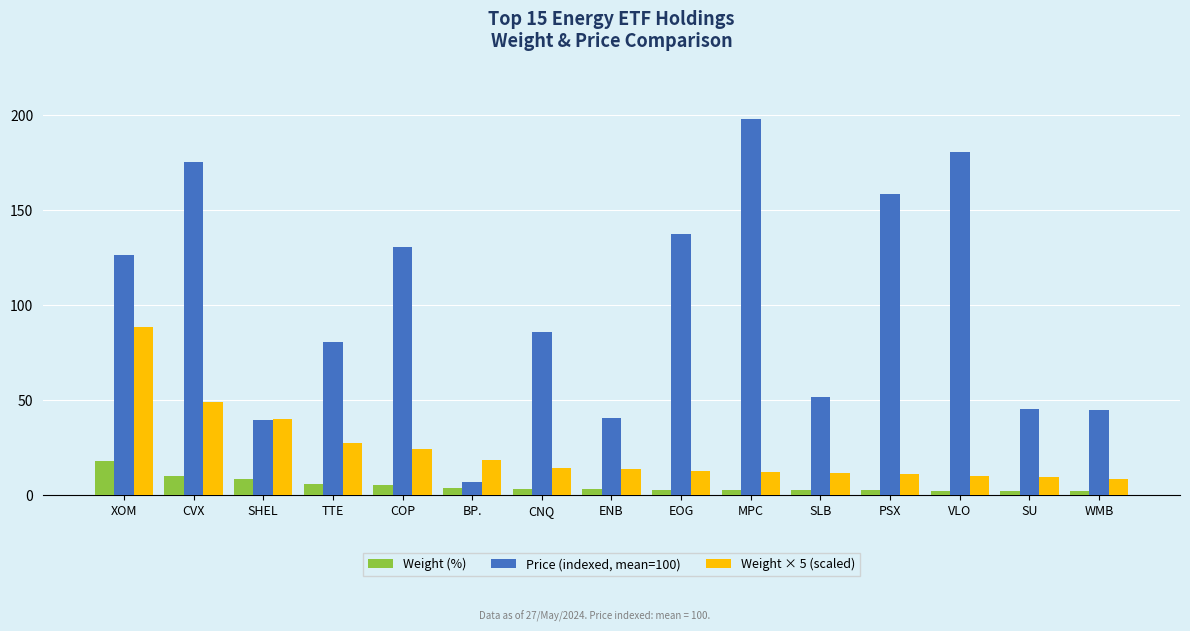

How many series are shown in this chart?

3